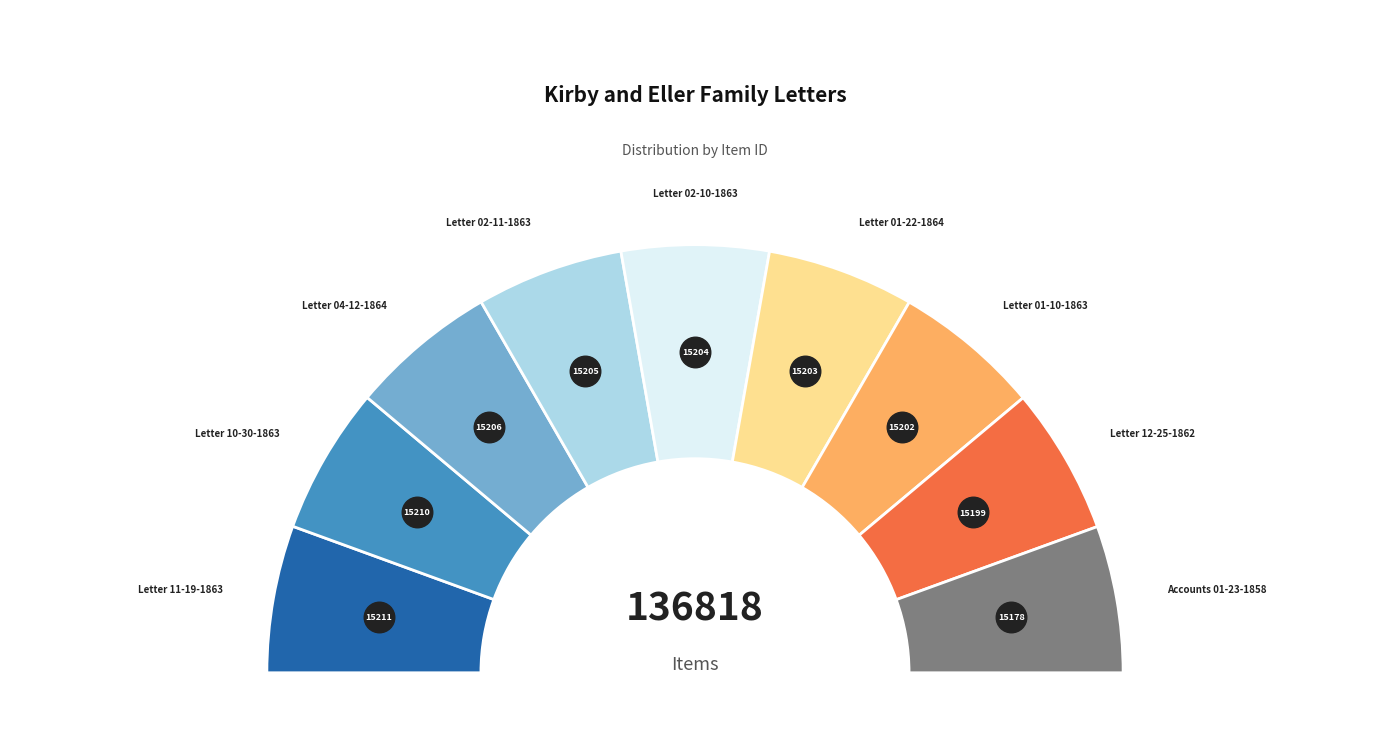

Is there a majority slice in this chart?

No